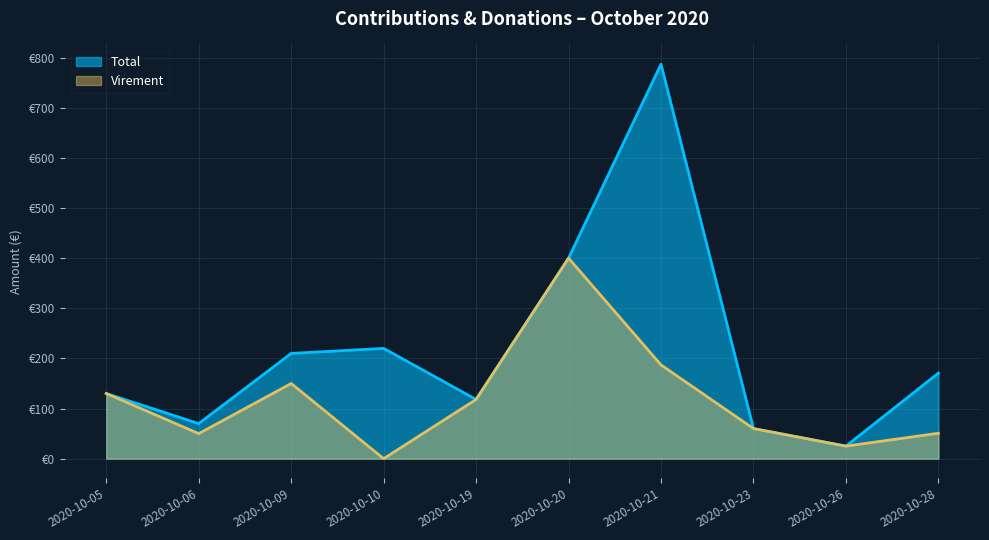

Reading left to right, transcribe all the data shown in this chart.

Total: 2020-10-05=130.0	2020-10-06=70.0	2020-10-09=210.0	2020-10-10=220.0	2020-10-19=118.1	2020-10-20=400.0	2020-10-21=787.0	2020-10-23=60.0	2020-10-26=25.0	2020-10-28=170.7
Virement: 2020-10-05=130.0	2020-10-06=50.0	2020-10-09=150.0	2020-10-10=0.0	2020-10-19=118.1	2020-10-20=400.0	2020-10-21=187.0	2020-10-23=60.0	2020-10-26=25.0	2020-10-28=50.7